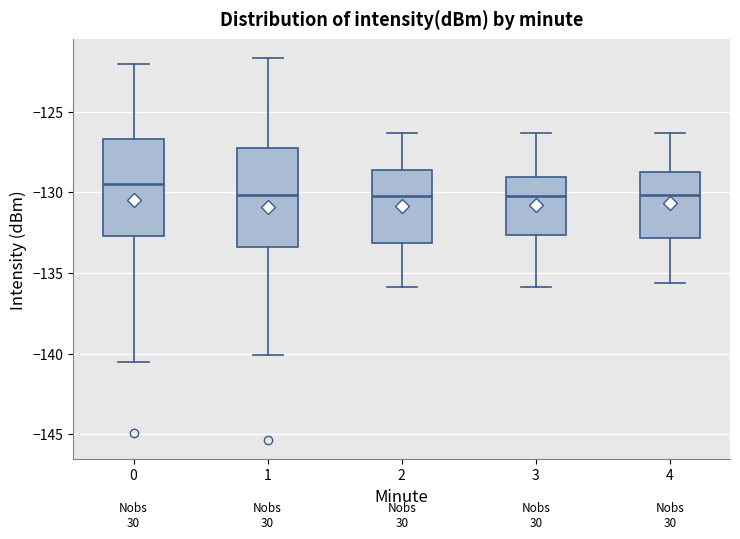

Reading left to right, transcribe this box plot: for each box, give where its median line is, the range the box spans, and where its two whiskers end, as read against the y-axis. The values are not printed on the chart, so give them approximately, as read against the axis.

0: median -129.5, box -132.5 to -126.5, whiskers -140.5 to -122.0
1: median -130.0, box -133.5 to -127.5, whiskers -140.0 to -121.5
2: median -130.0, box -133.0 to -128.5, whiskers -136.0 to -126.5
3: median -130.0, box -132.5 to -129.0, whiskers -136.0 to -126.5
4: median -130.0, box -133.0 to -129.0, whiskers -135.5 to -126.5